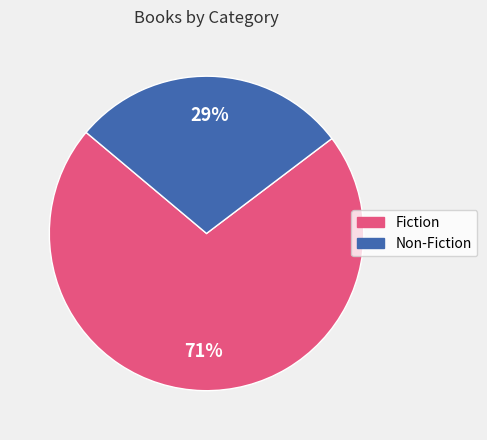

True or false: Fiction accounts for 63% of the total.

False